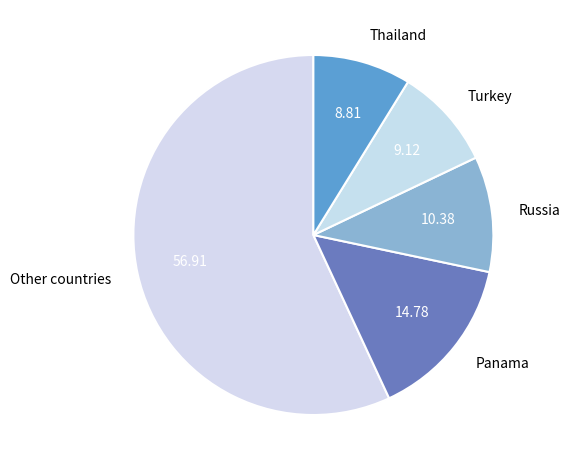

Is there any slice that represents more than half of the pie?

Yes